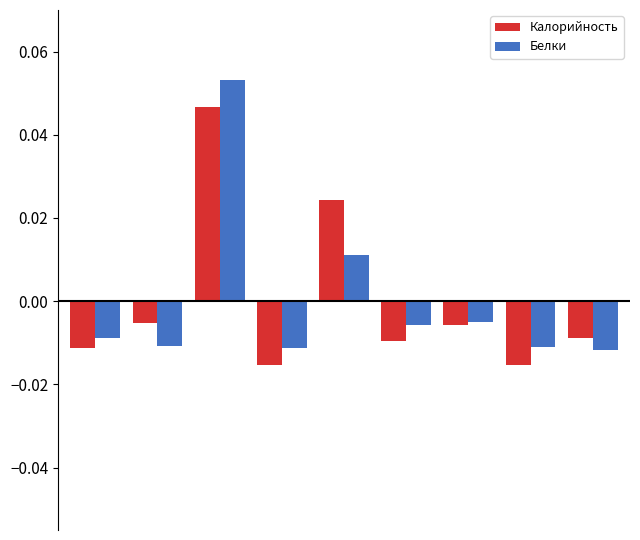

How many bars are there in total?

18